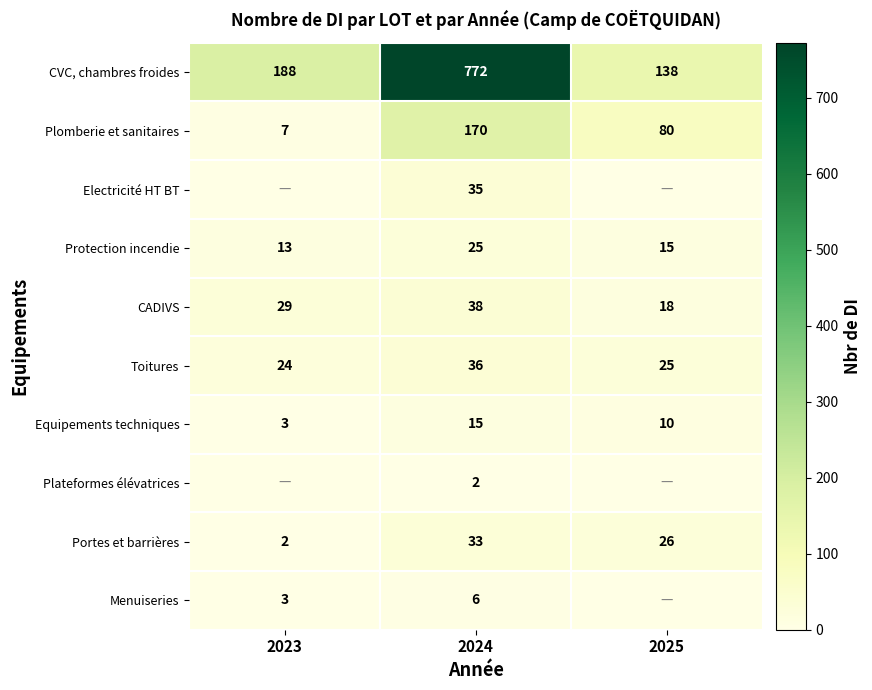

Where is CADIVS nearest to the value 28?

2023